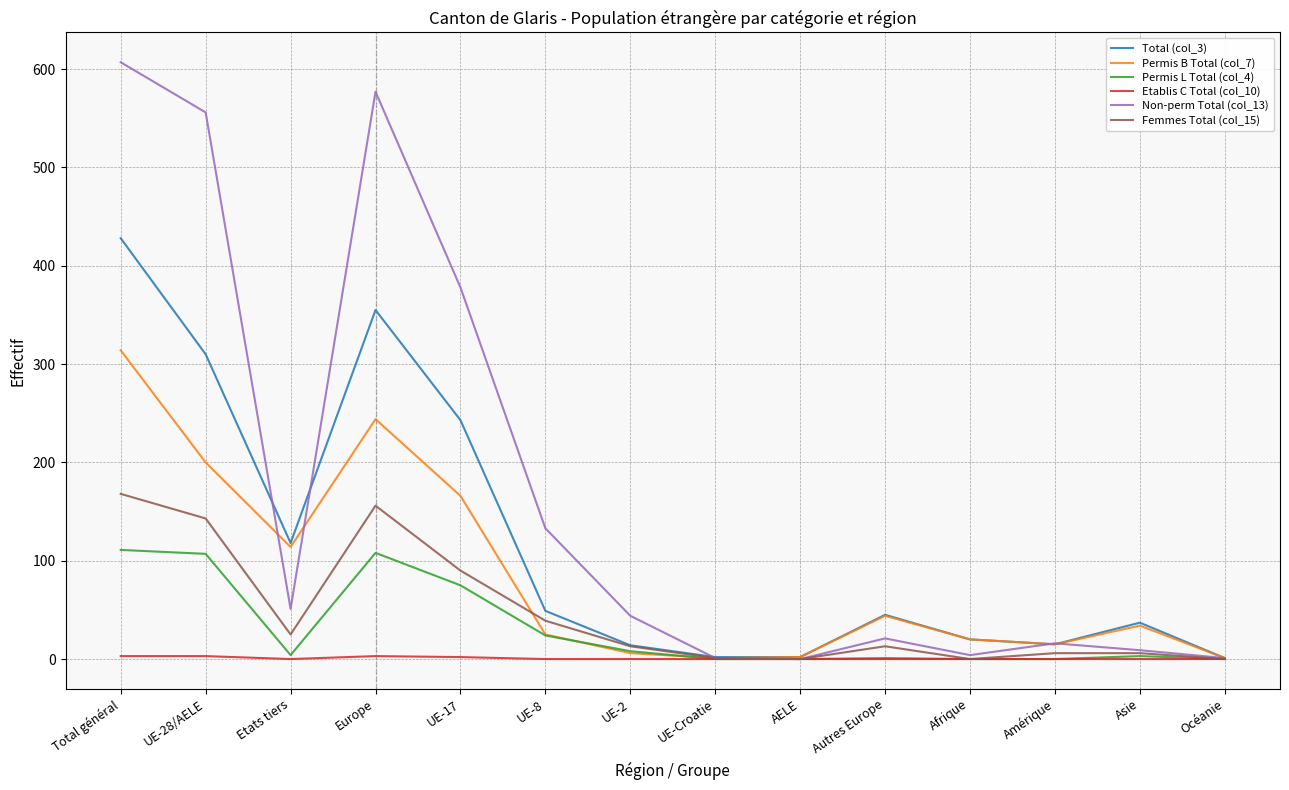

Rank the series by their maximum value, from highest to lowest.

Non-perm Total (col_13), Total (col_3), Permis B Total (col_7), Femmes Total (col_15), Permis L Total (col_4), Etablis C Total (col_10)